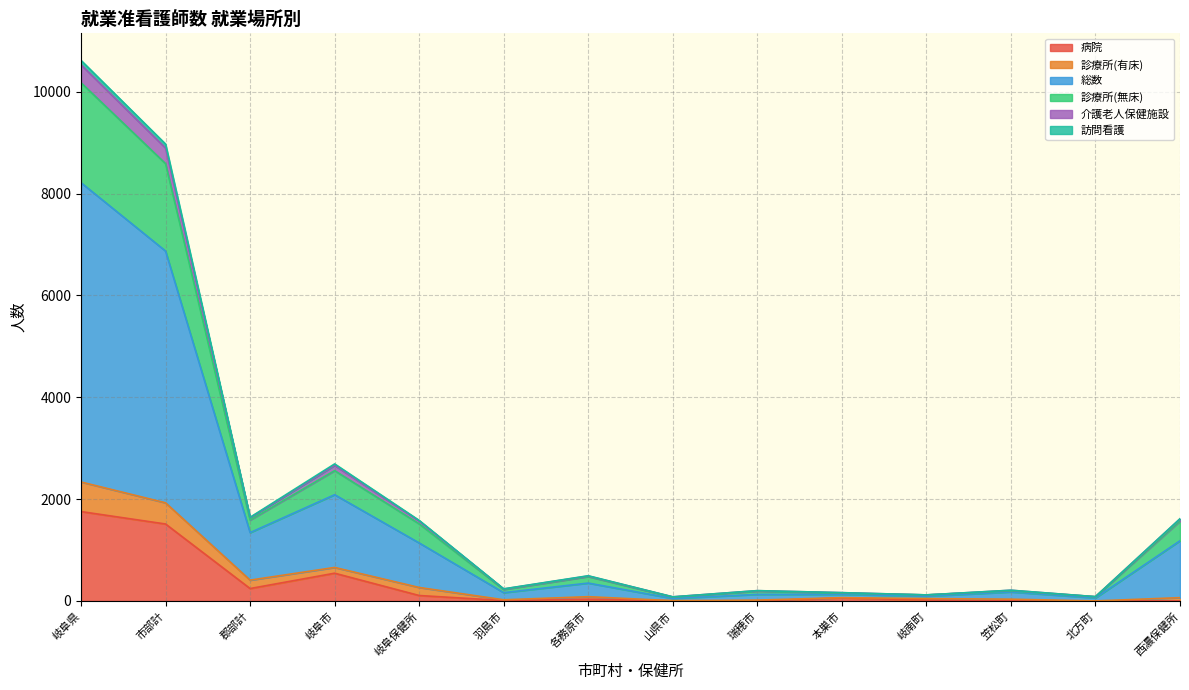

True or false: 診療所(有床) has more than 1 interior local peaks.

True